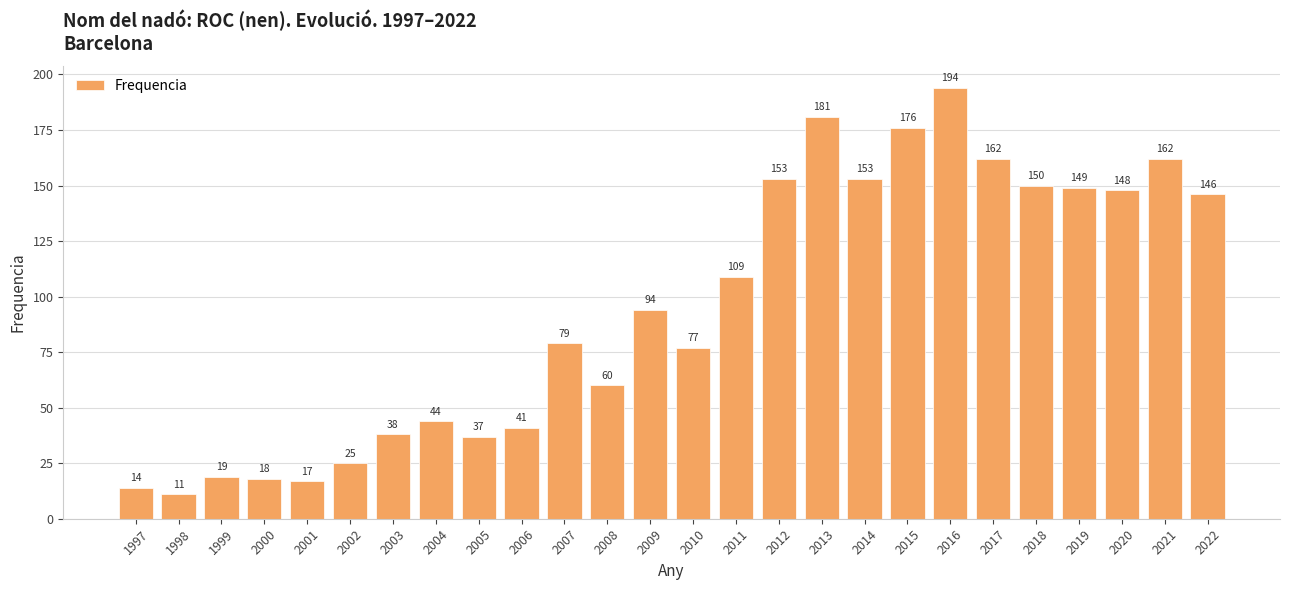

What is the difference between the second highest and minimum values?

170